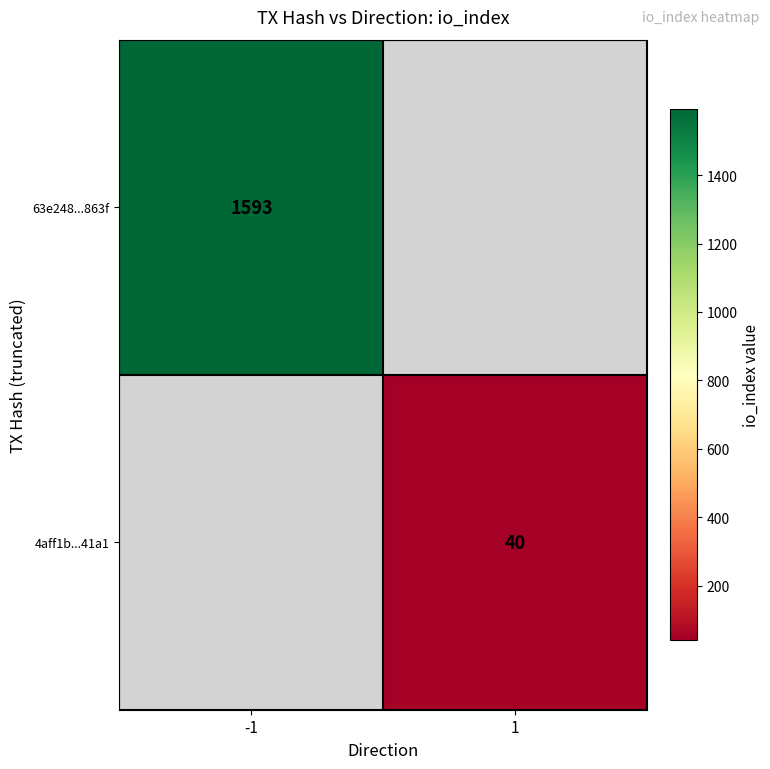

Is the value of 4aff1b...41a1 at 1 greater than the value of 63e248...863f at -1?

No